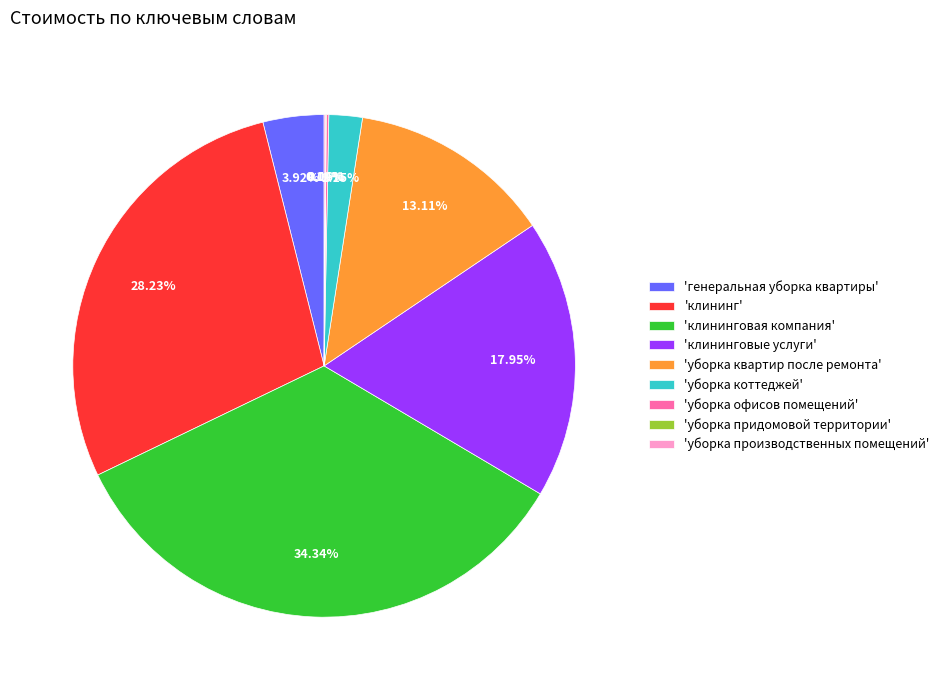

Which slice is the largest?

'клининговая компания'